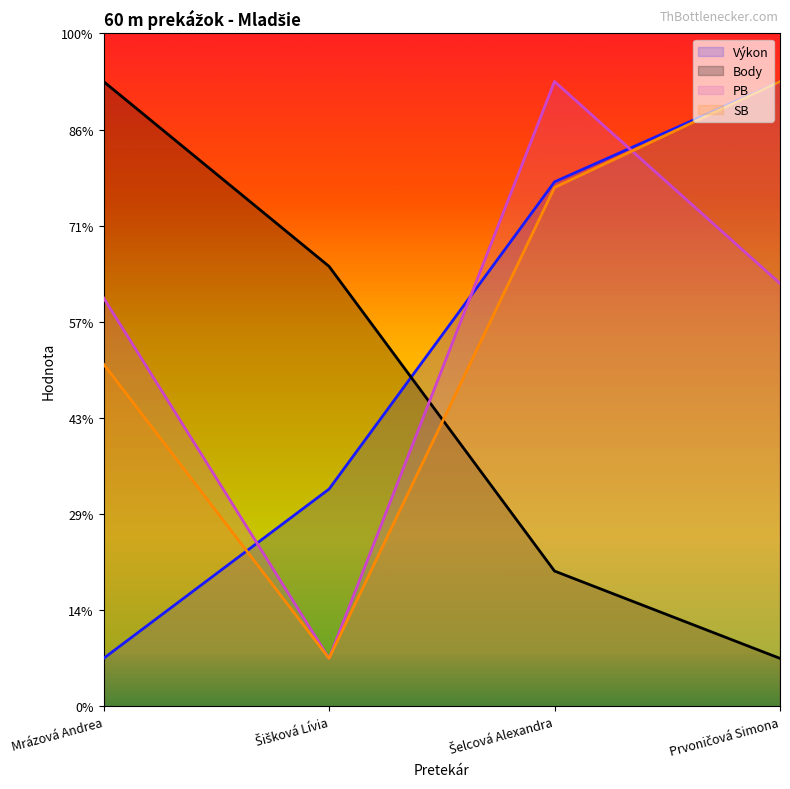

What are all the series names shown in the legend?

Výkon, Body, PB, SB